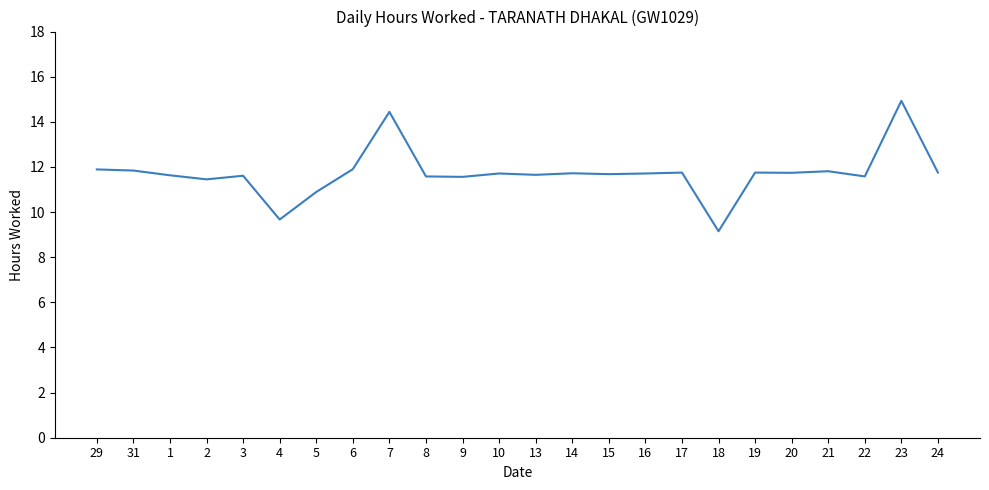

At which category does the data reach its first local valley?

2